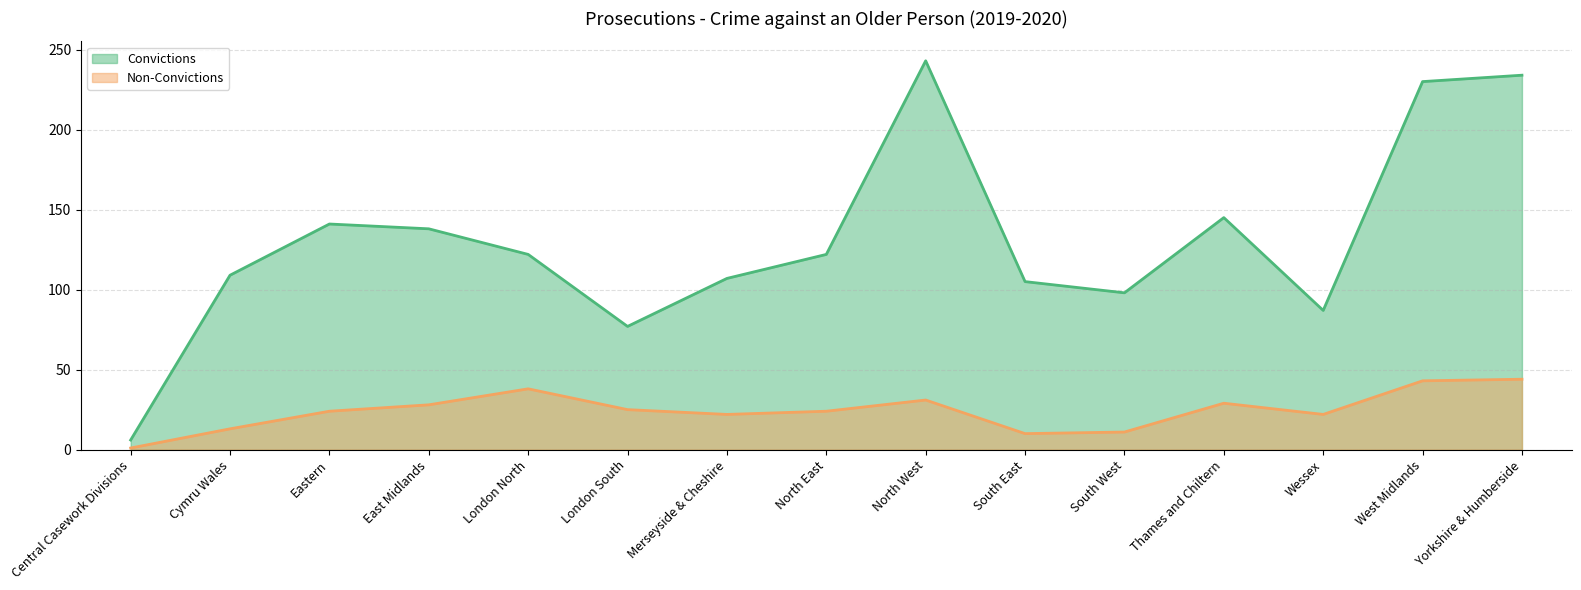

True or false: Convictions has a value of 105 at South East.

True